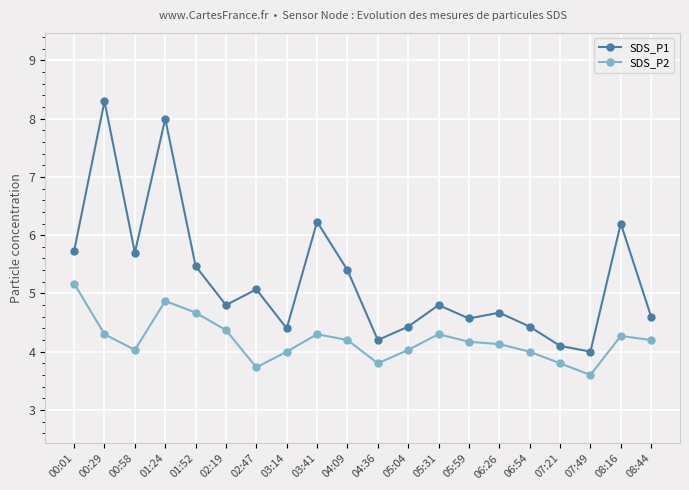

At which category does SDS_P1 reach its first local valley?

00:58